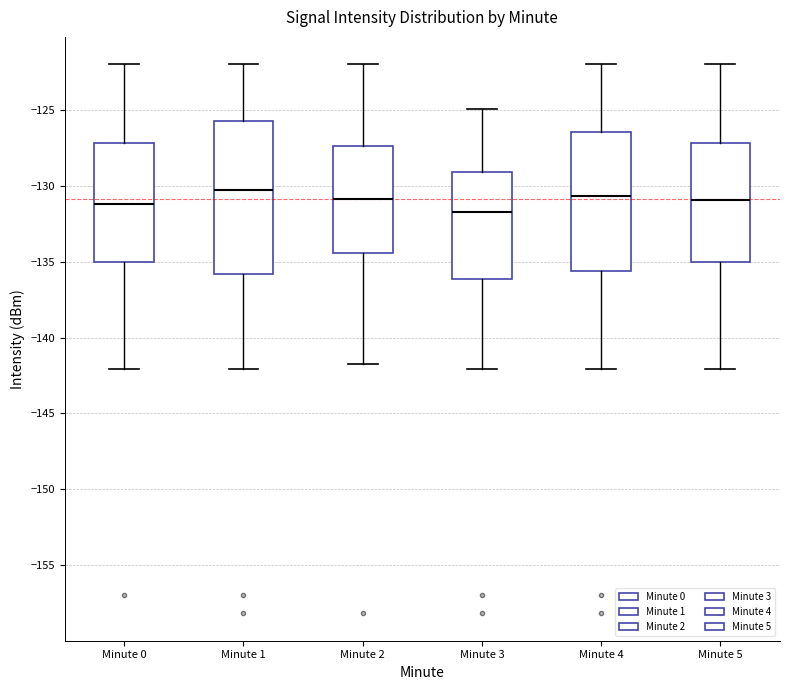

Where is the lower edge of the box for Minute 2 on the y-axis? The values are not printed on the chart, so give them approximately, as read against the axis.

-134.5